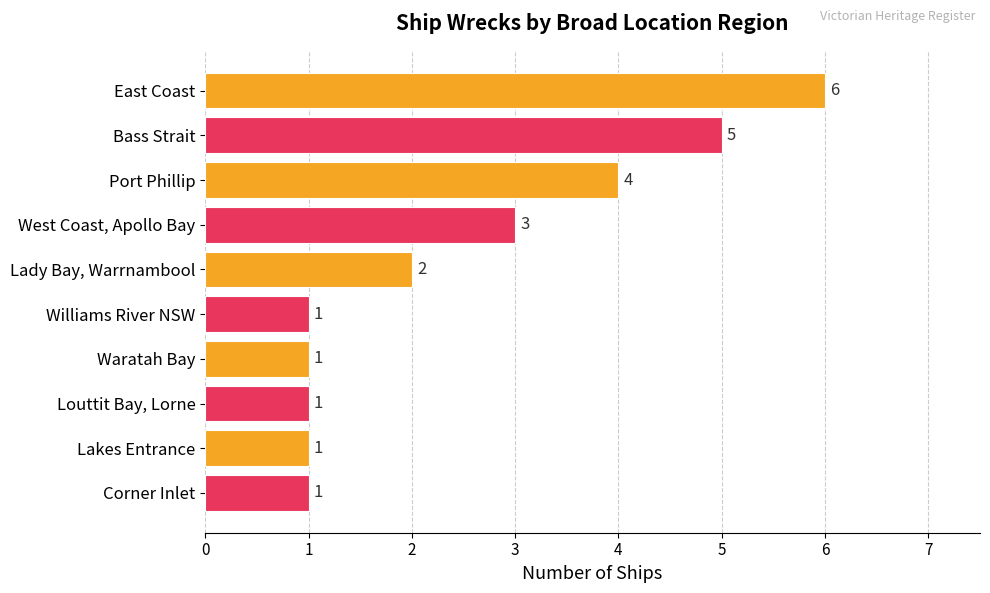

What is the sum of all values?

25